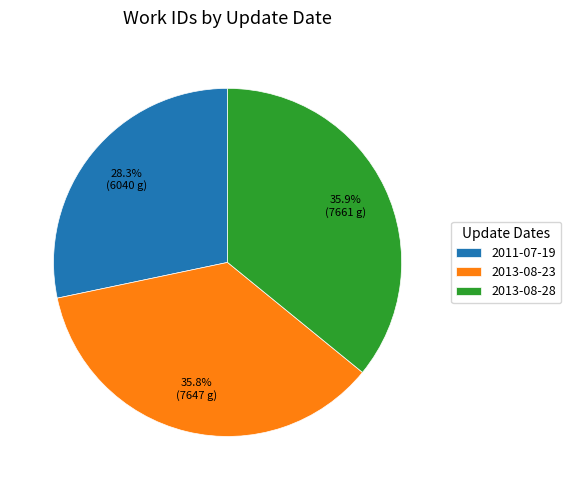

Is there any slice that represents more than half of the pie?

No